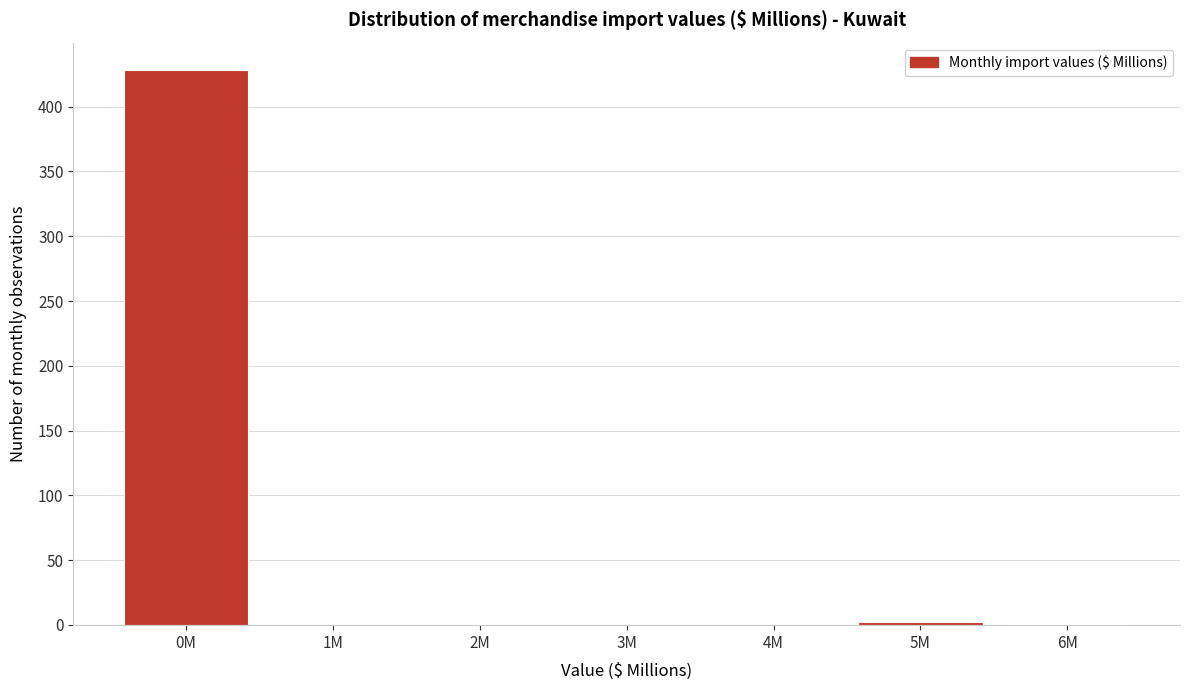

Is it true that the value at 0M is 160?

False